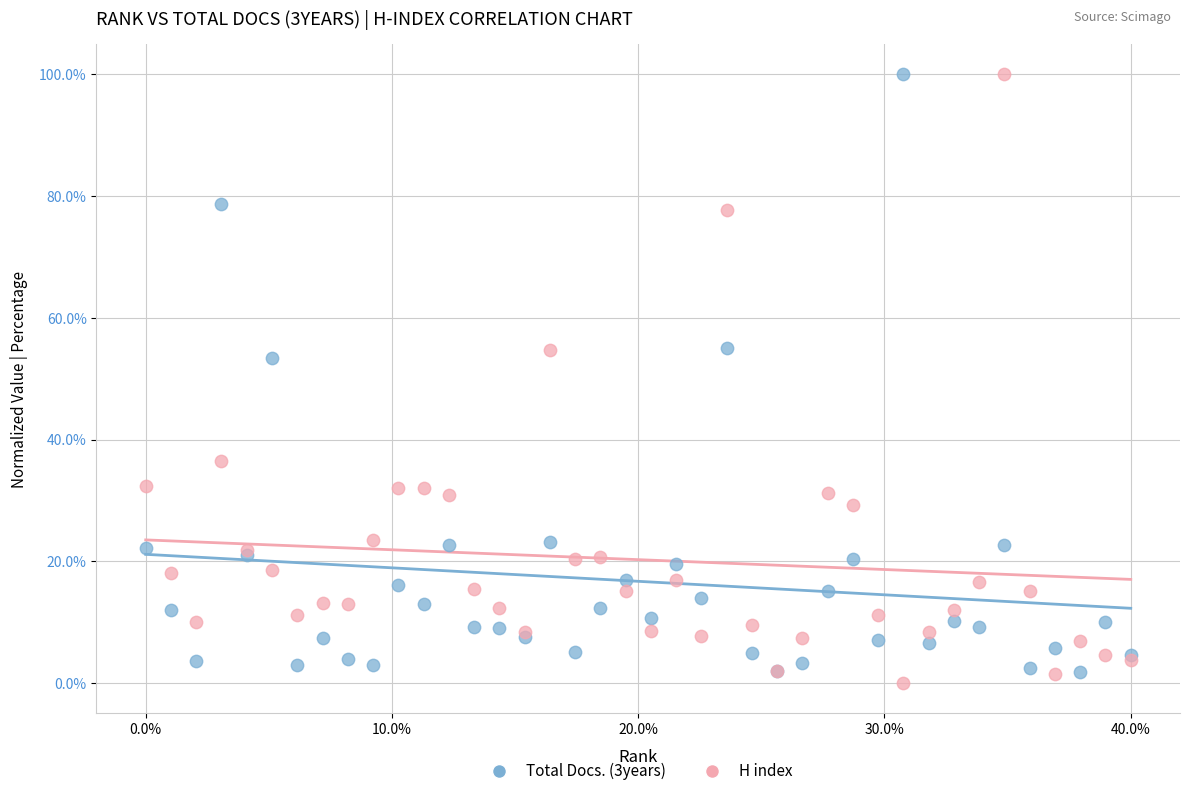

Across all series, what Y value is closest to 50?

53.3